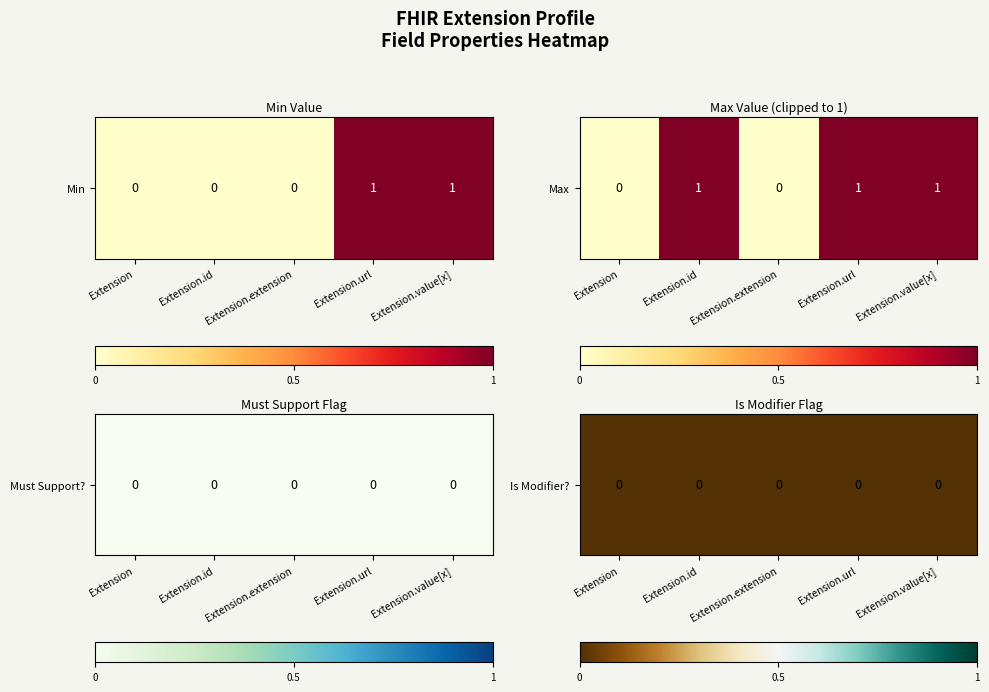

Is it true that Extension.extension equals 0 at 2?

True